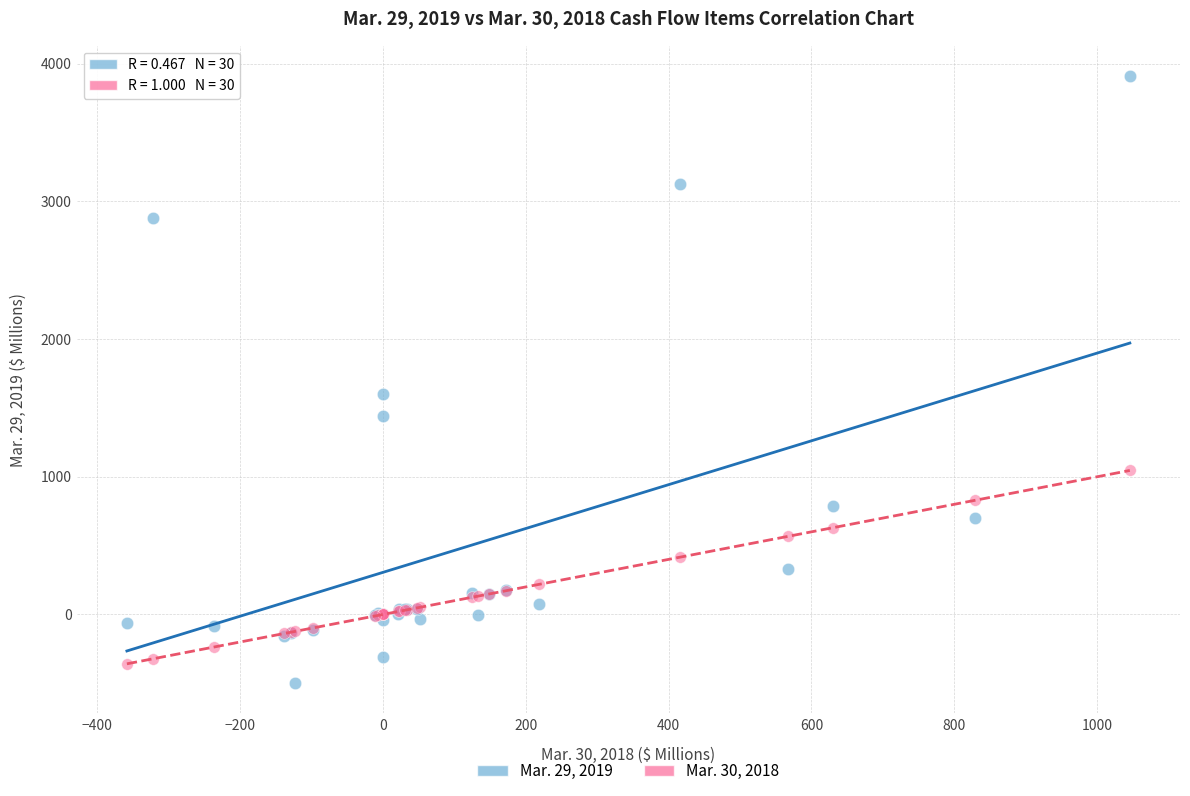

What are all the series names shown in the legend?

Mar. 29, 2019, Mar. 30, 2018